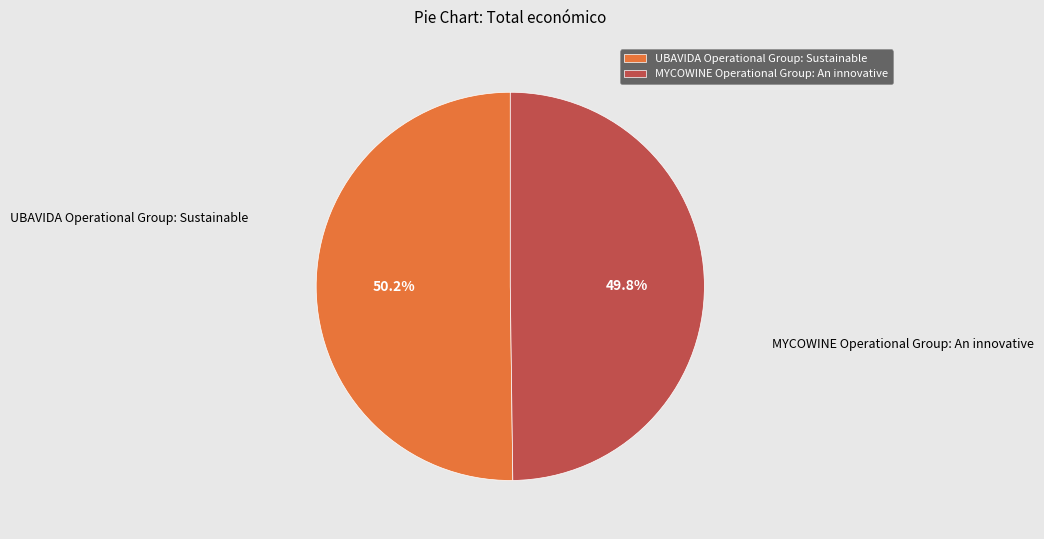

To the nearest percent, what is the combined percentage of UBAVIDA Operational Group: Sustainable and MYCOWINE Operational Group: An innovative?

100%